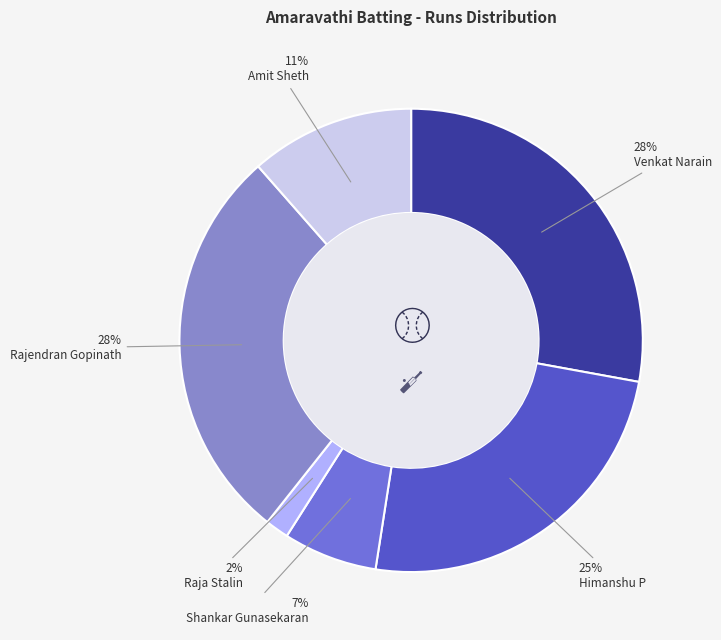

How many slices are in this pie chart?

6